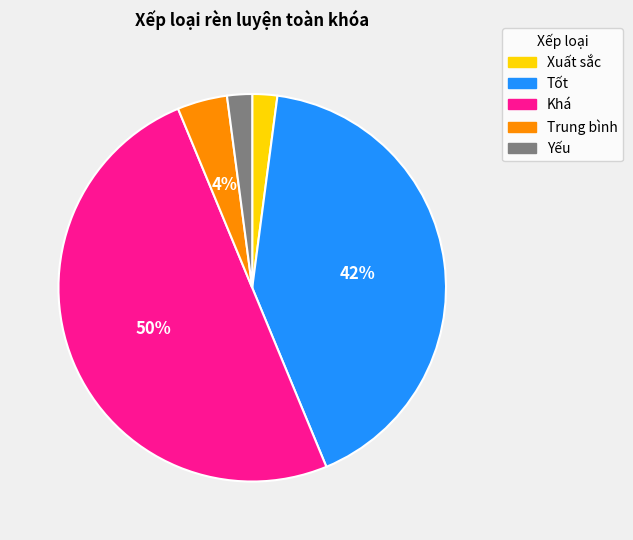

Does Trung bình account for over 50% of the chart?

No